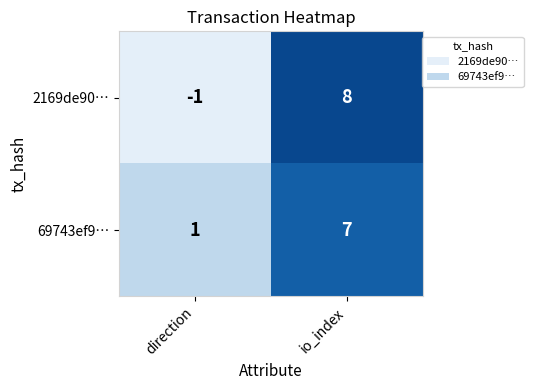

What is the total value across all series at io_index?

15